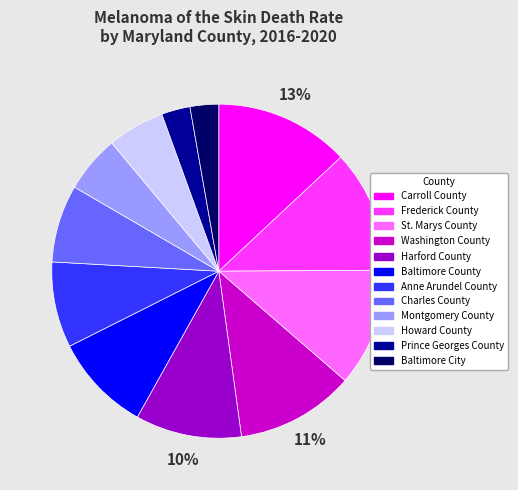

To the nearest percent, what is the average slice percentage?

8%